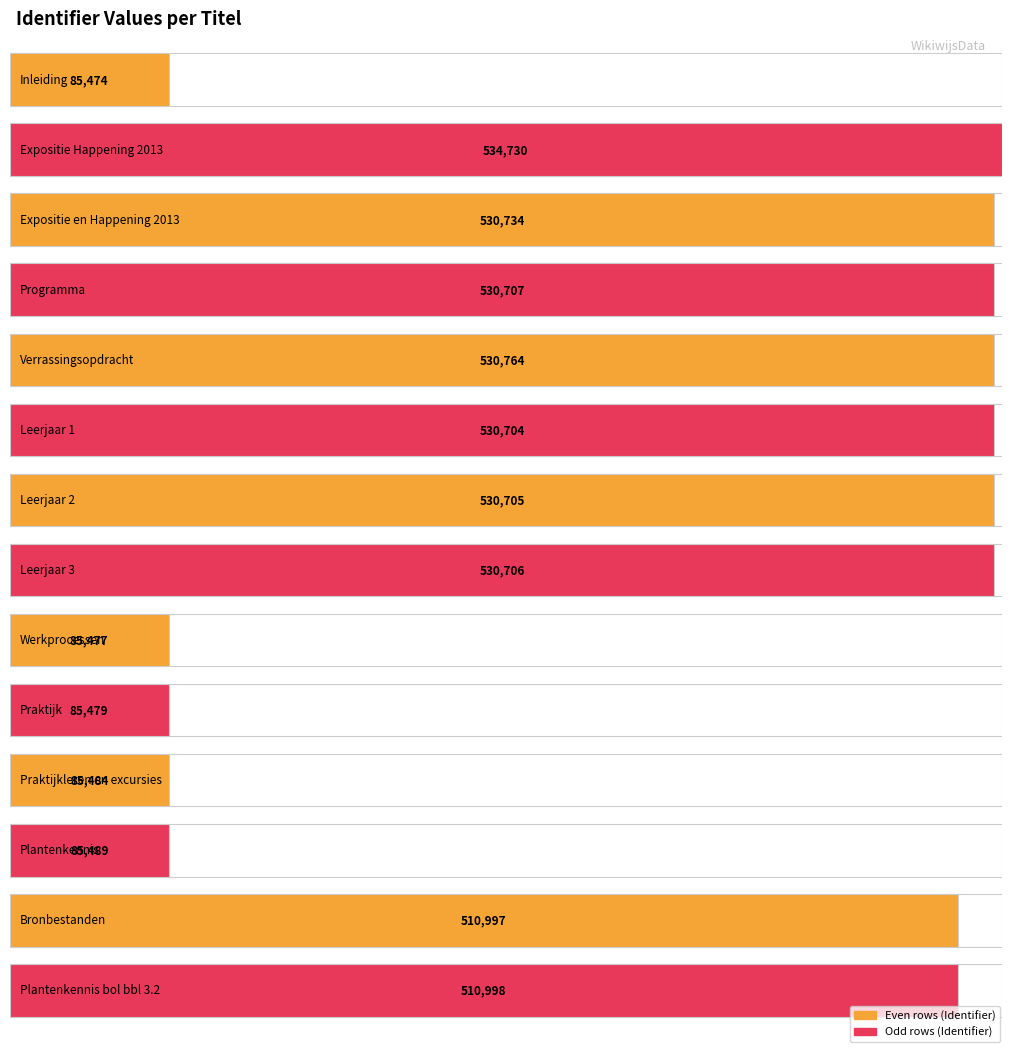

What is the change in value from Expositie Happening 2013 to Programma?

-4023